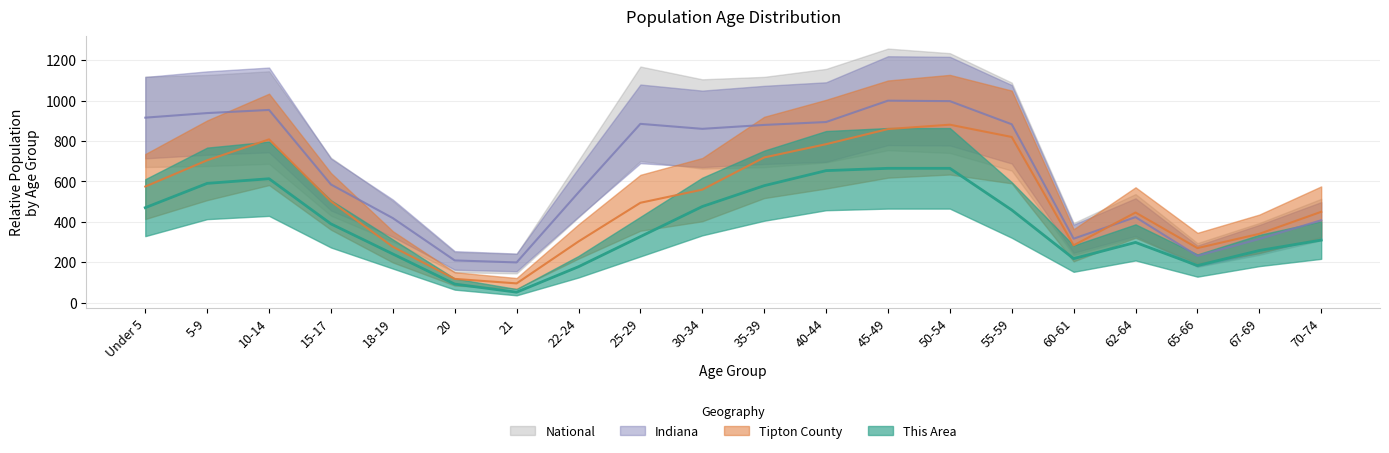

True or false: Tipton County has more than 1 points higher than both neighbors.

True